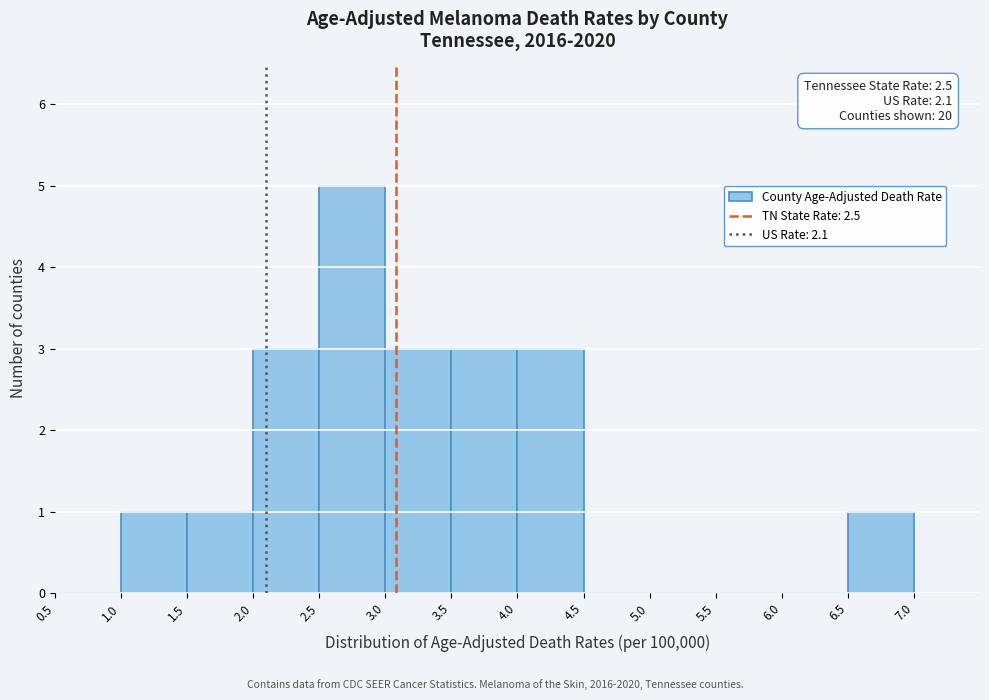

Over which range of the x-axis is the bar tallest?

2.5 to 3.0